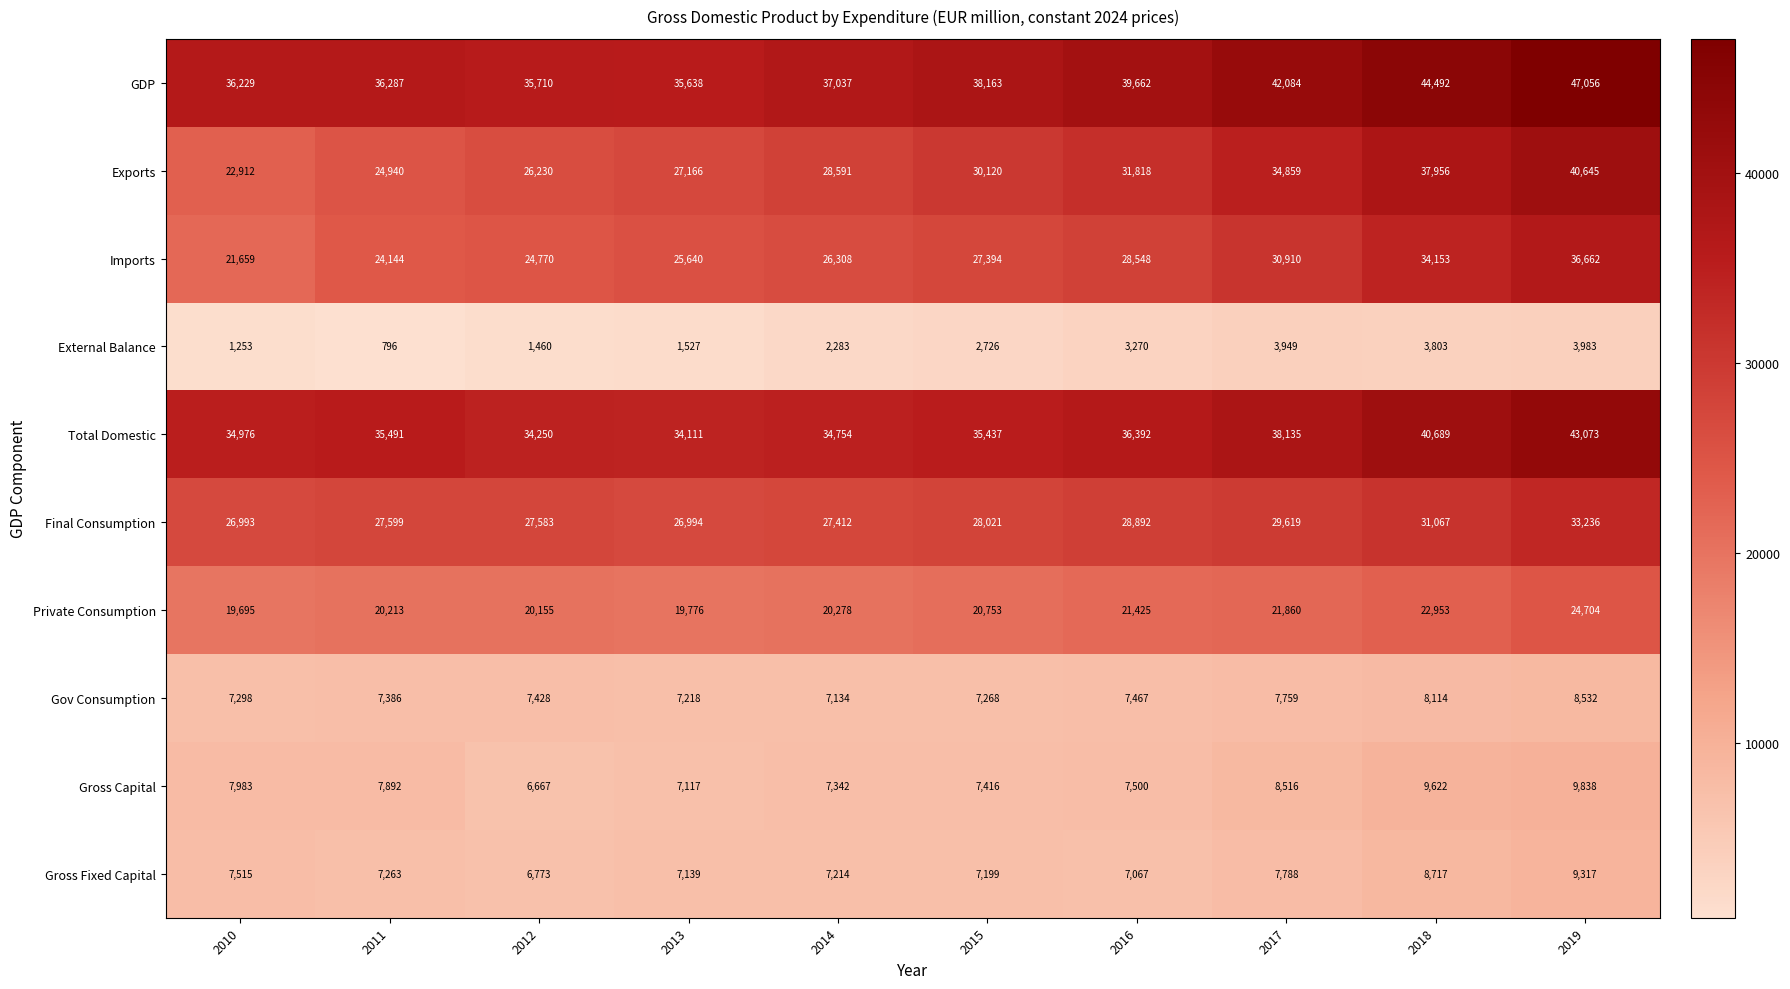

The Imports series shows 40381 at 2016. True or false?

False